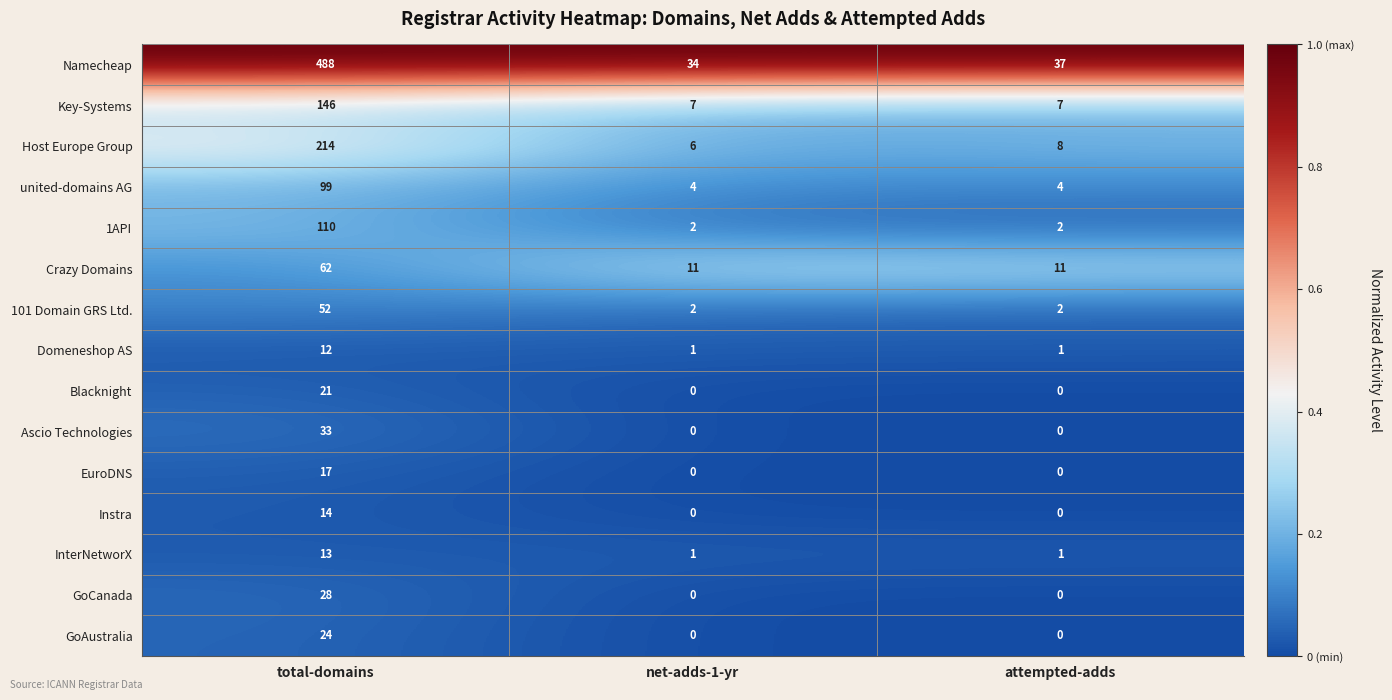

What is the difference between the highest and lowest values at attempted-adds?

37